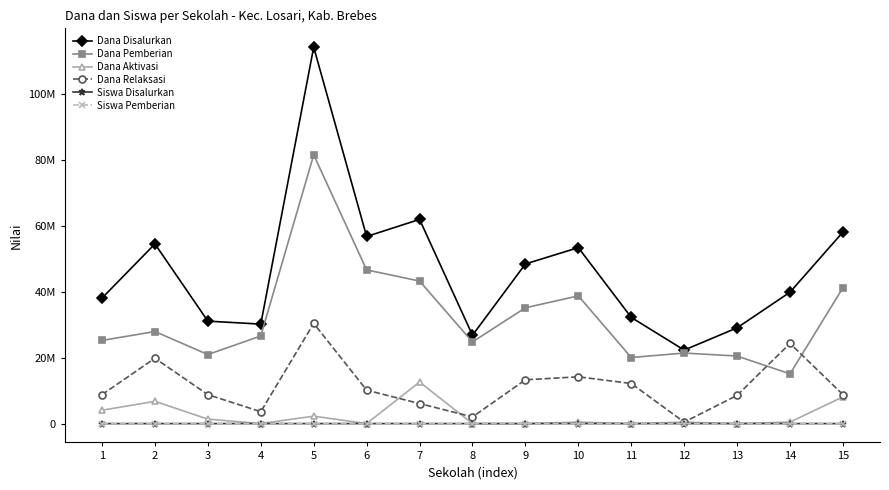

Does the chart have visible grid lines?

No